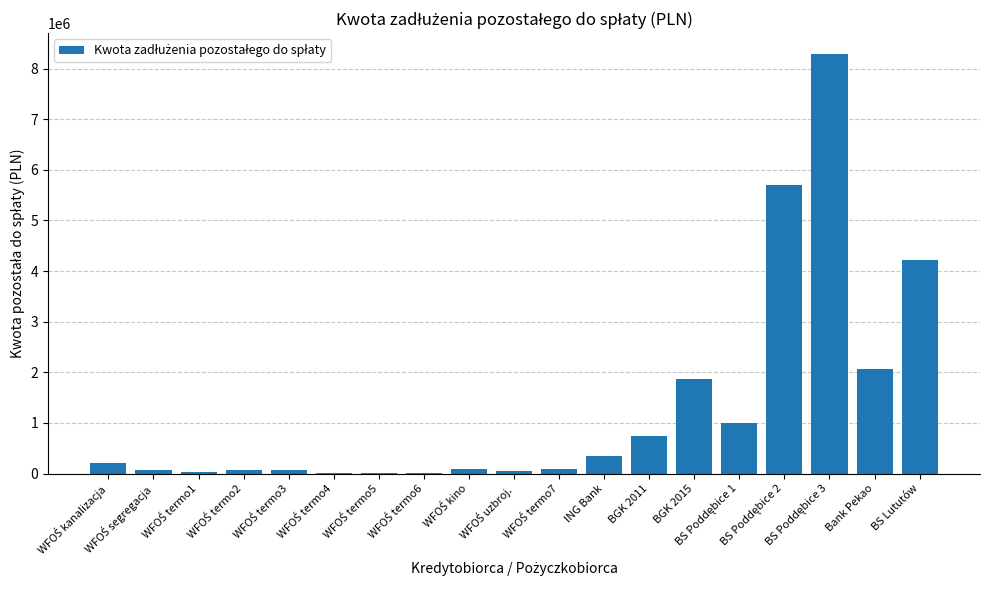

Is it true that the value at WFOŚ termo7 is 90528.0?

True